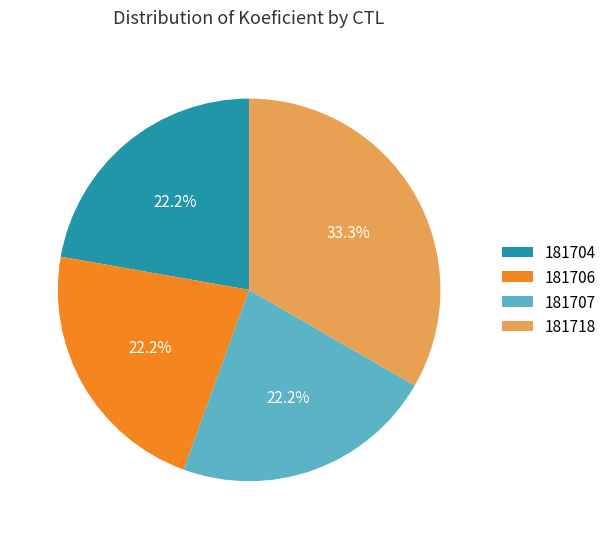

Approximately how many times larger is the value at 181707 compared to 181706?

1.0